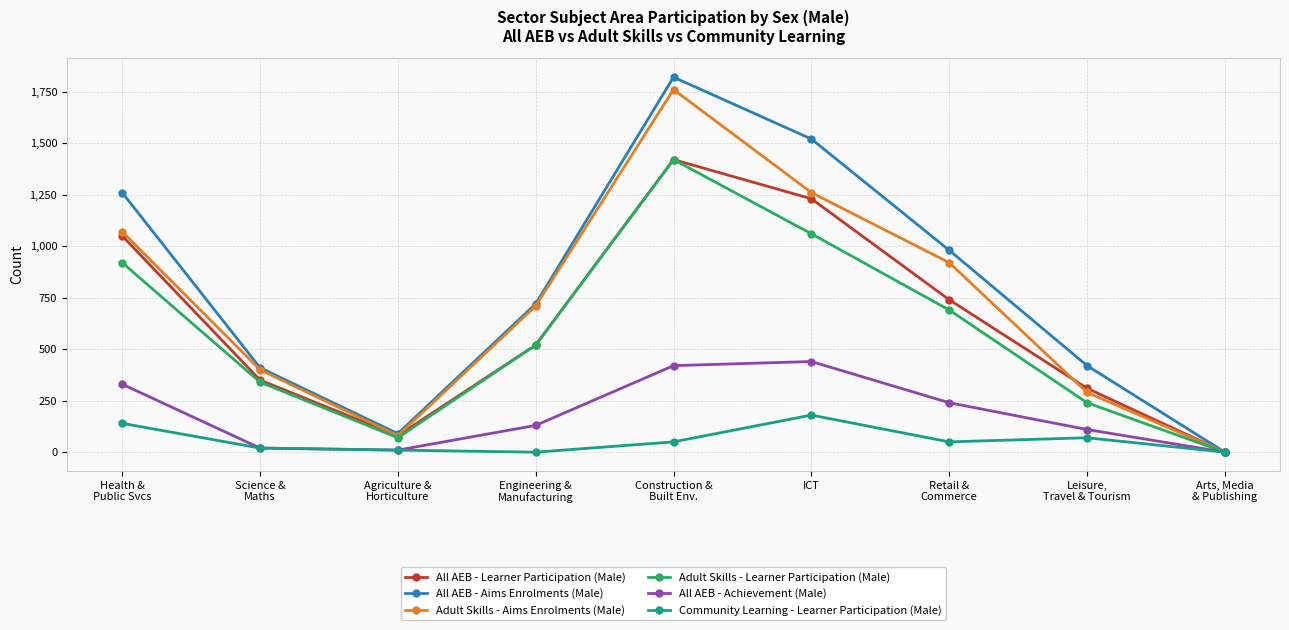

Between Health &
Public Svcs and Science &
Maths, which series saw the biggest shift?

All AEB - Aims Enrolments (Male)